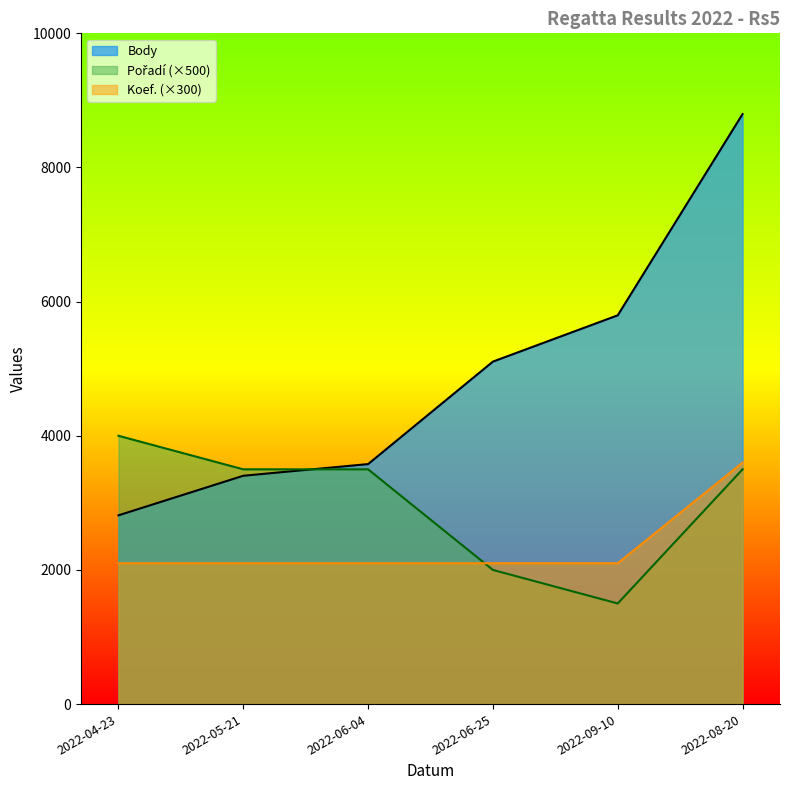

Is it true that Body equals 3578 at 2022-06-04?

True